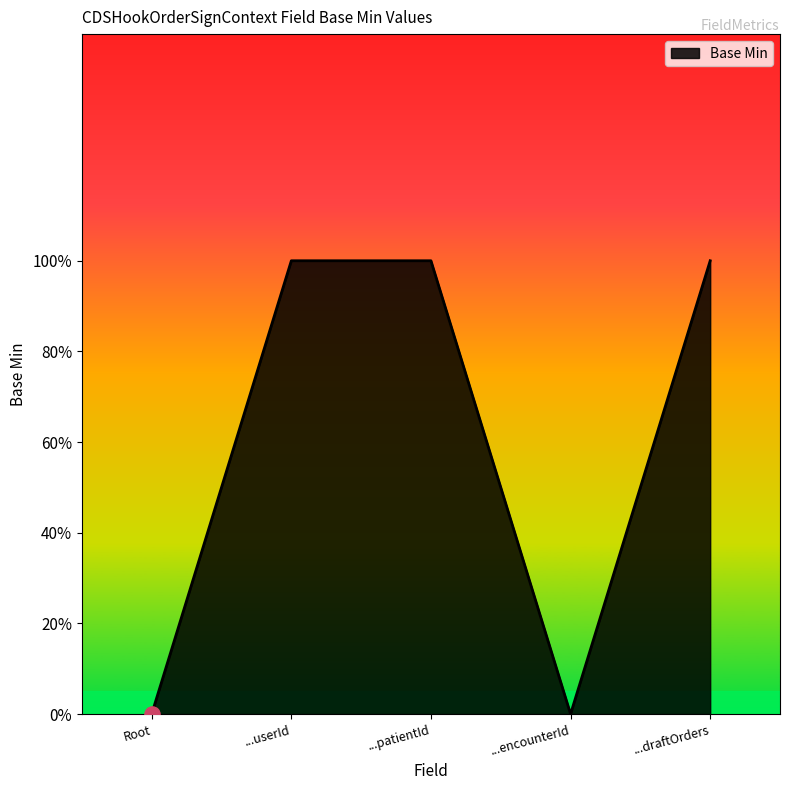

Does the chart have visible grid lines?

No